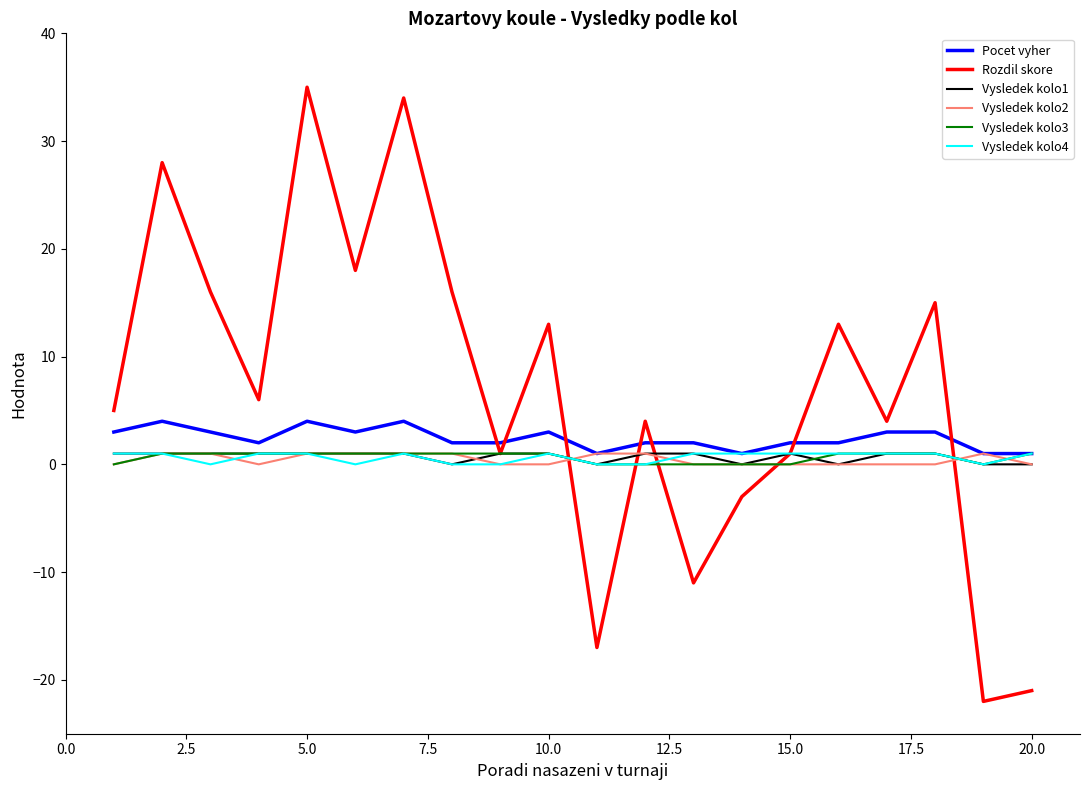

Which series has the largest total across all categories?

Rozdil skore